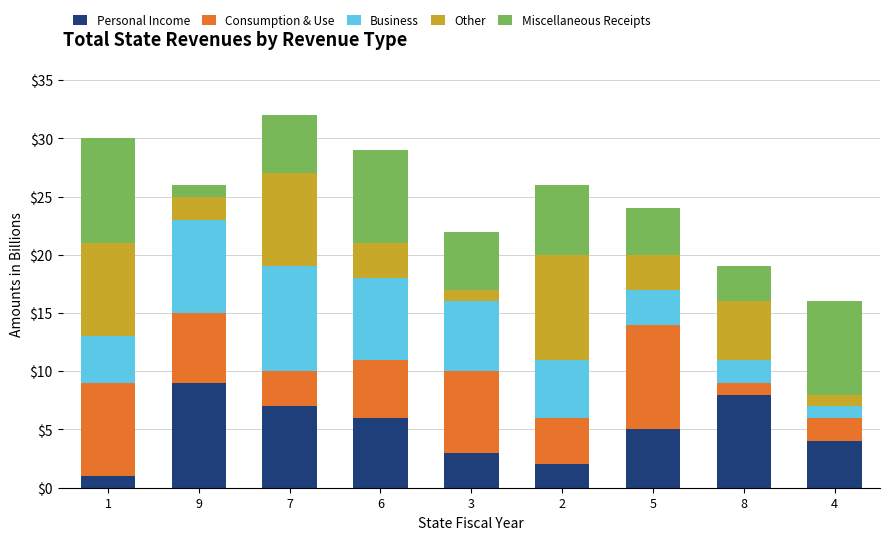

Is it true that Personal Income equals 2 at 7?

False